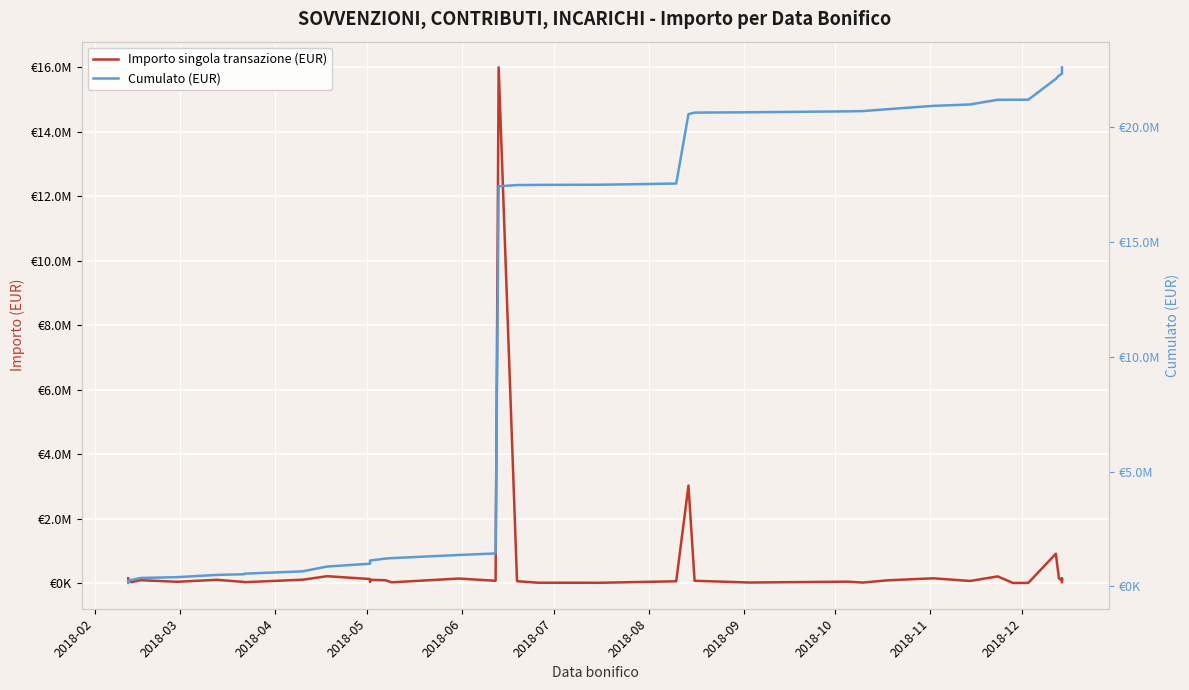

True or false: Cumulato (EUR) and Importo singola transazione (EUR) cross at least once.

False